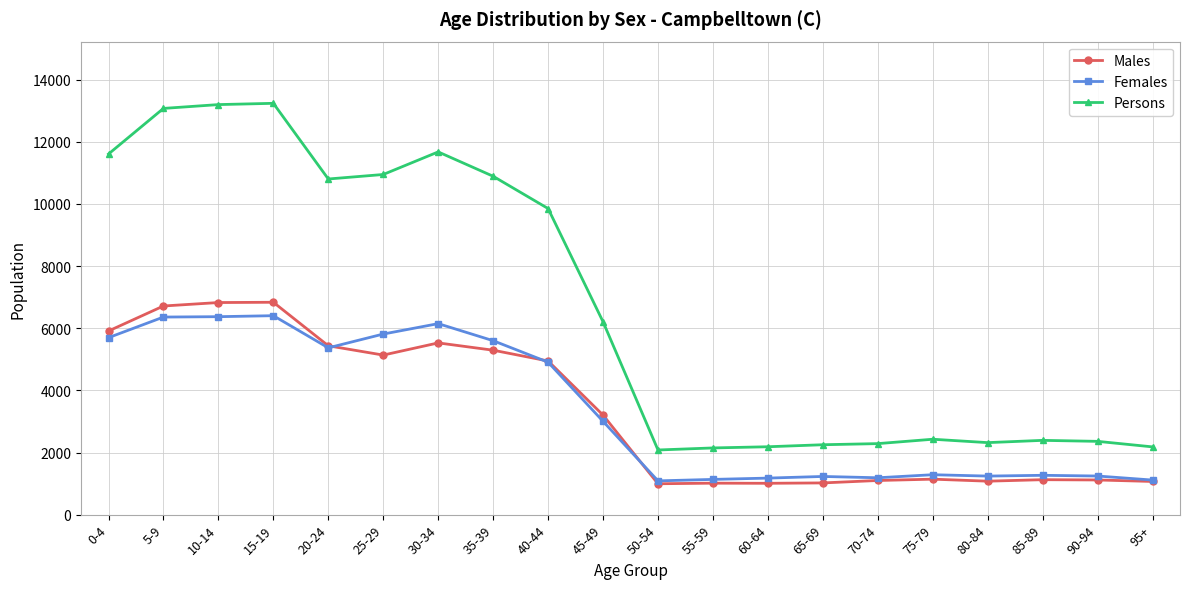

True or false: Females has a value of 2090 at 75-79.

False